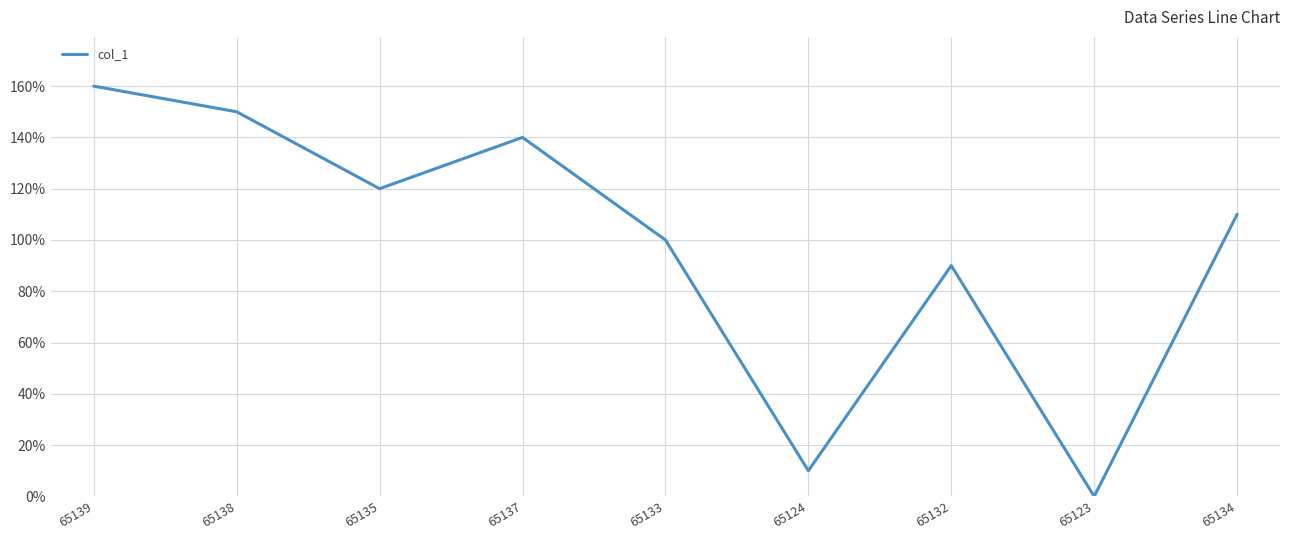

Reading left to right, transcribe all the data shown in this chart.

160	150	120	140	100	10	90	0	110